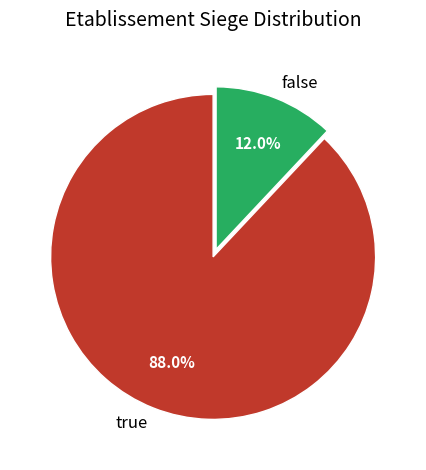

Rank the categories by value from lowest to highest.

false, true